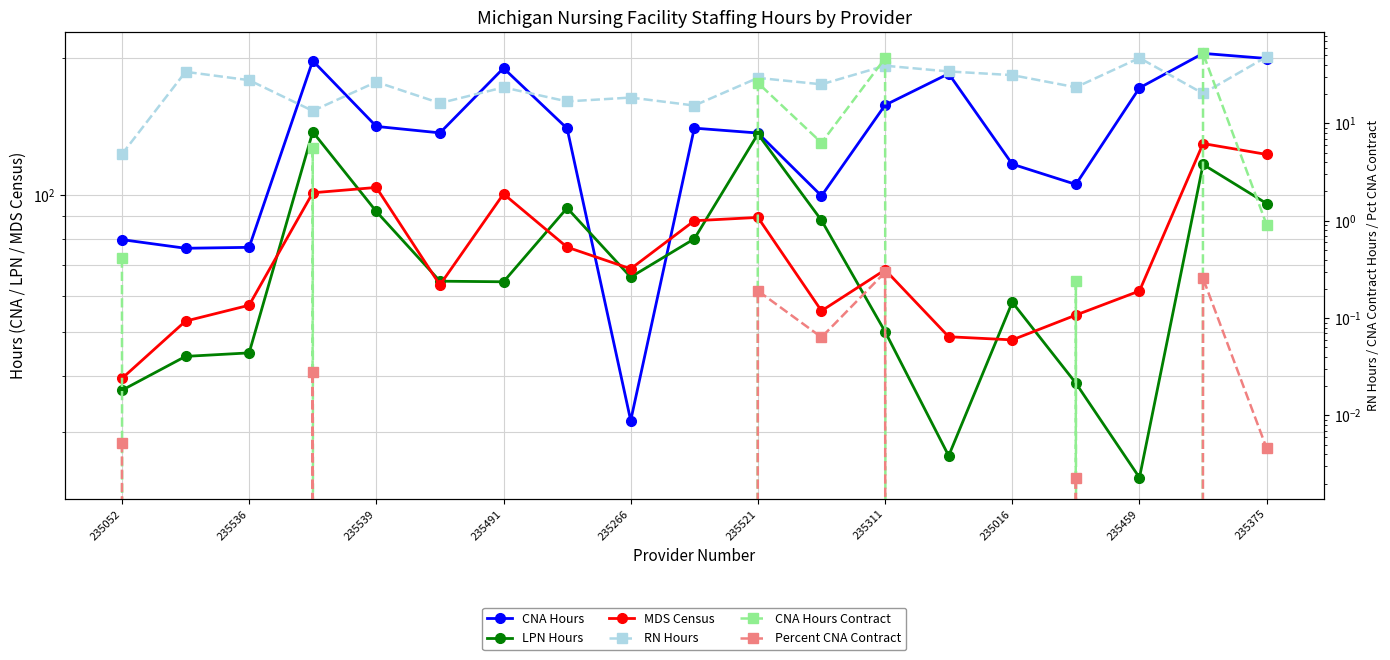

True or false: RN Hours and MDS Census intersect in this chart.

False